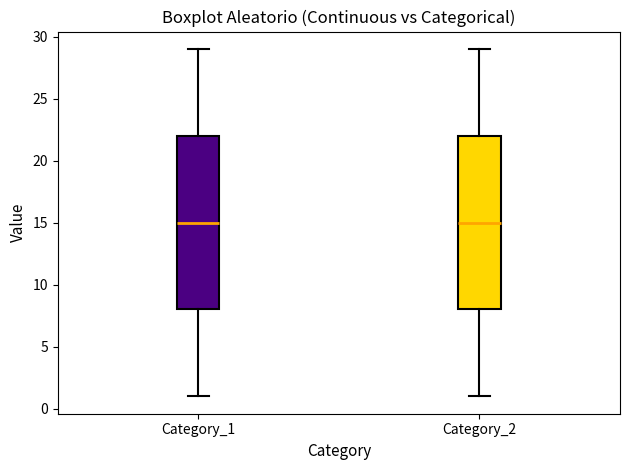

Where does the upper whisker of the box for Category_2 end on the y-axis? The values are not printed on the chart, so give them approximately, as read against the axis.

29